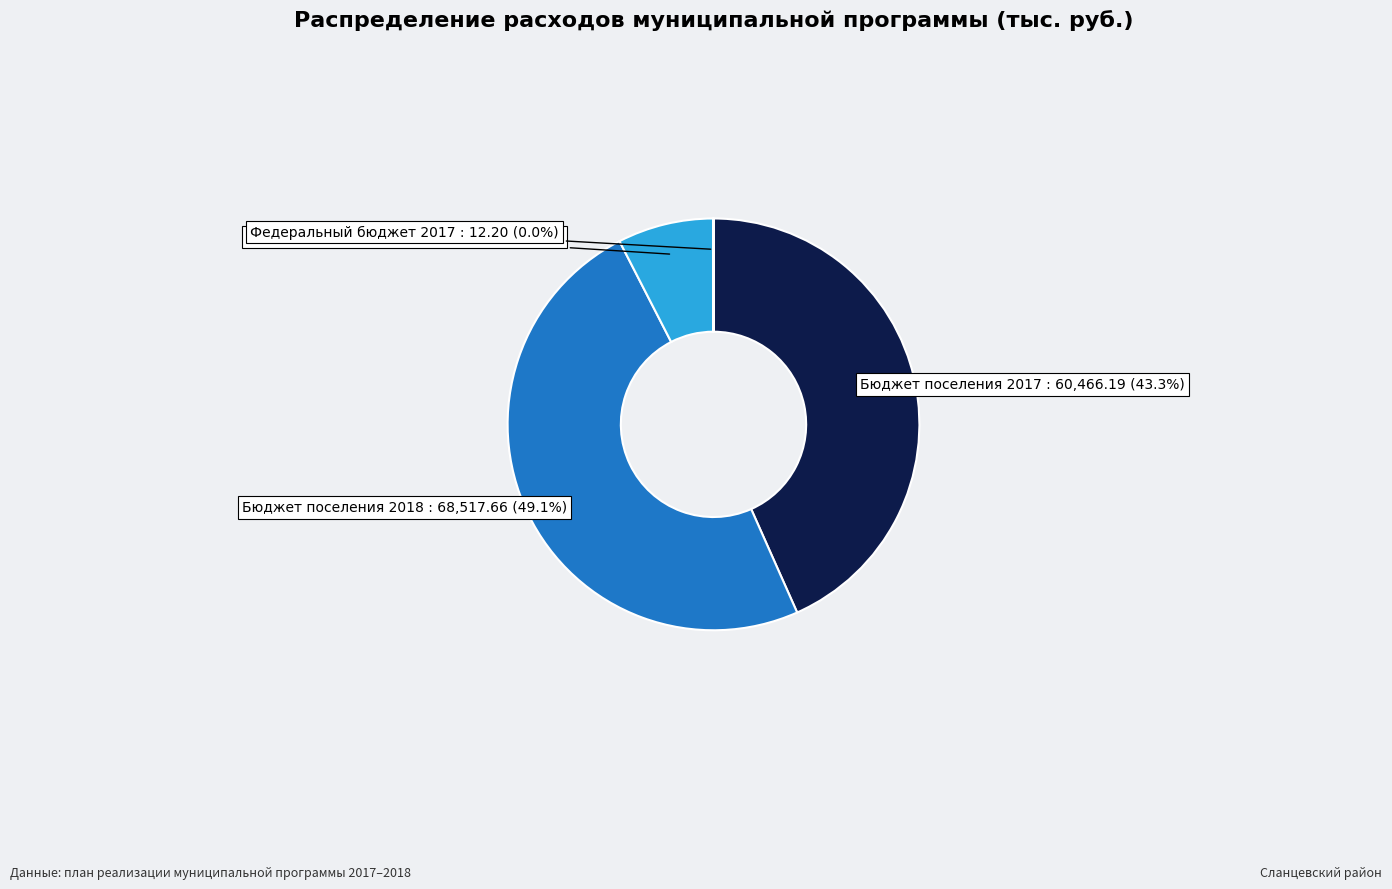

Does Бюджет поселения 2017 account for over 50% of the chart?

No